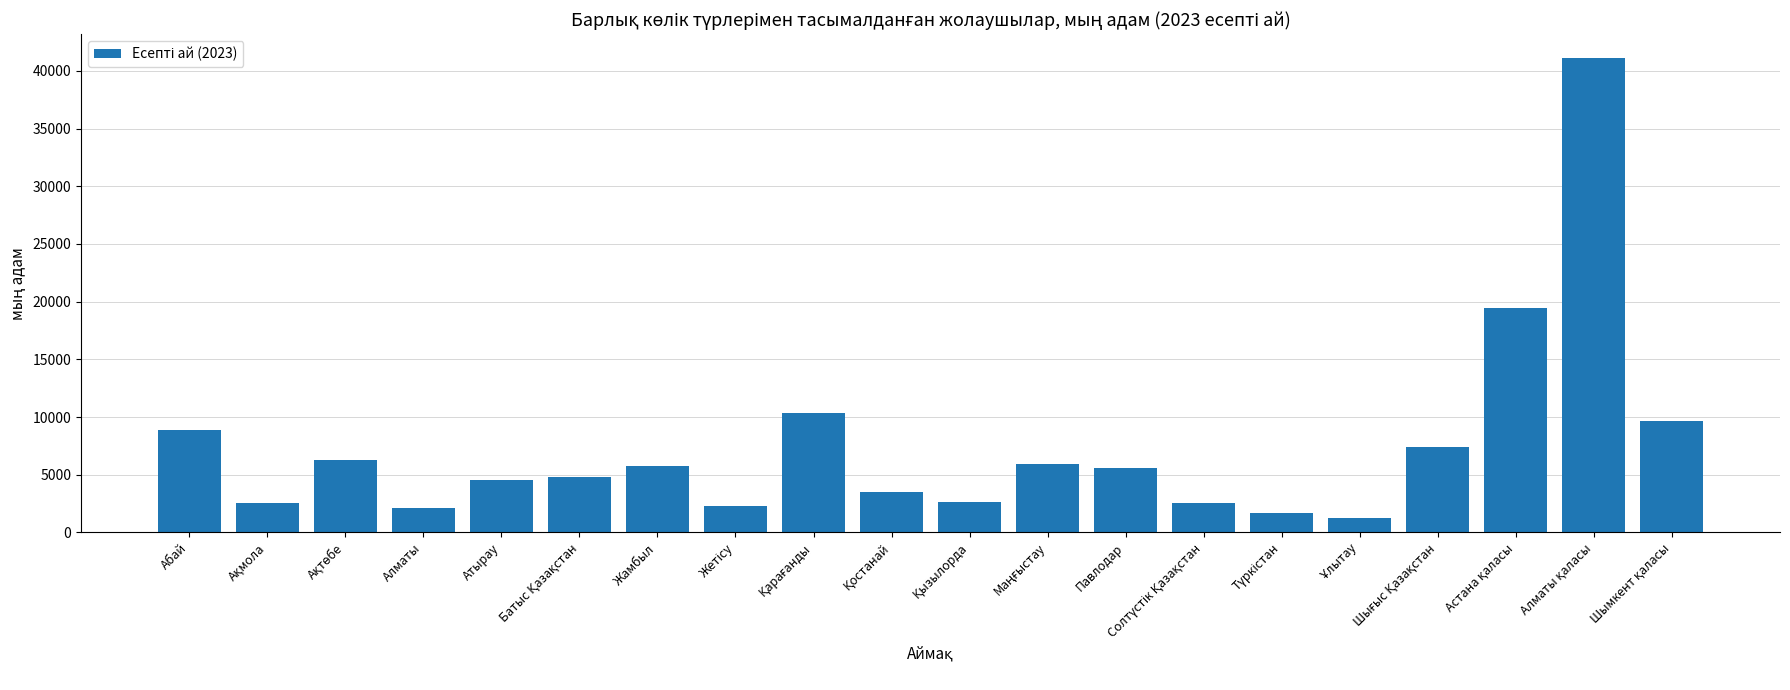

Where does the data first go above 5596?

Абай